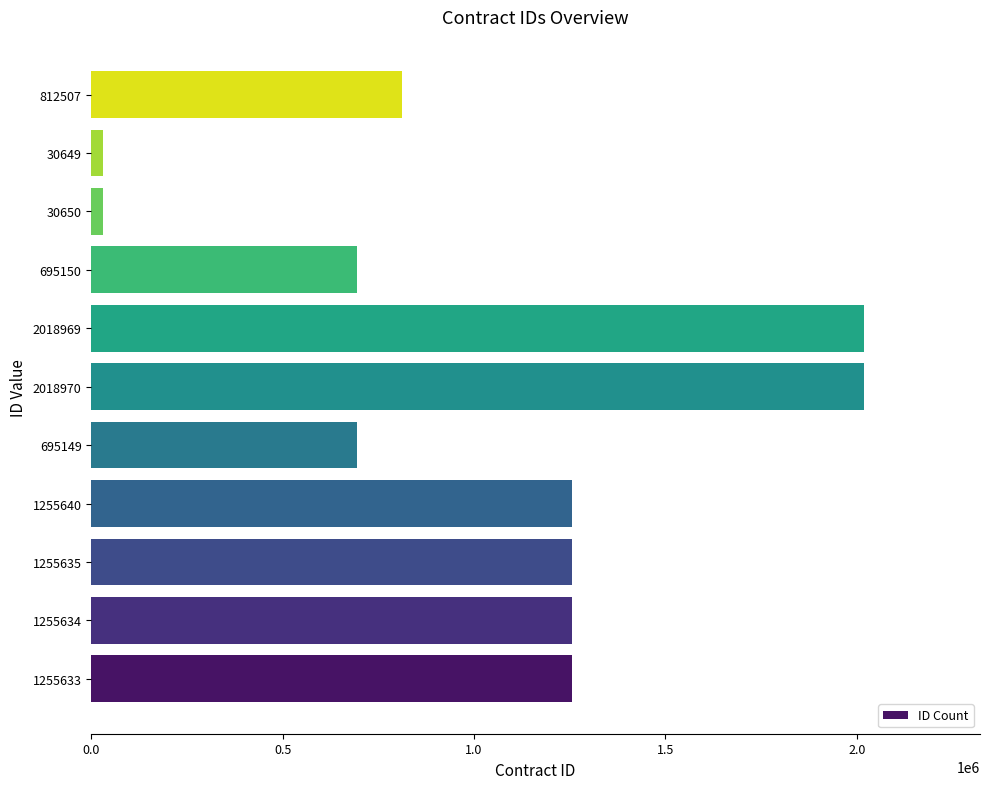

What is the sum of all values?

11324586